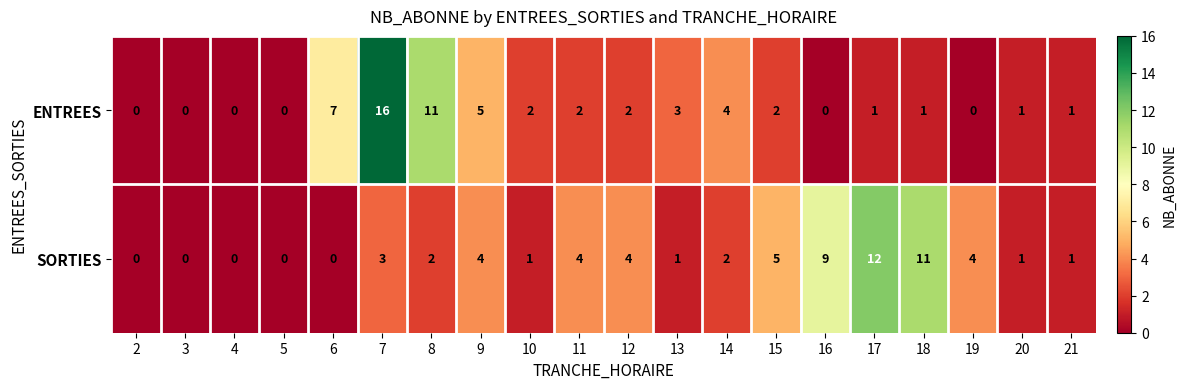

At which category does the chart reach its peak across all series?

7